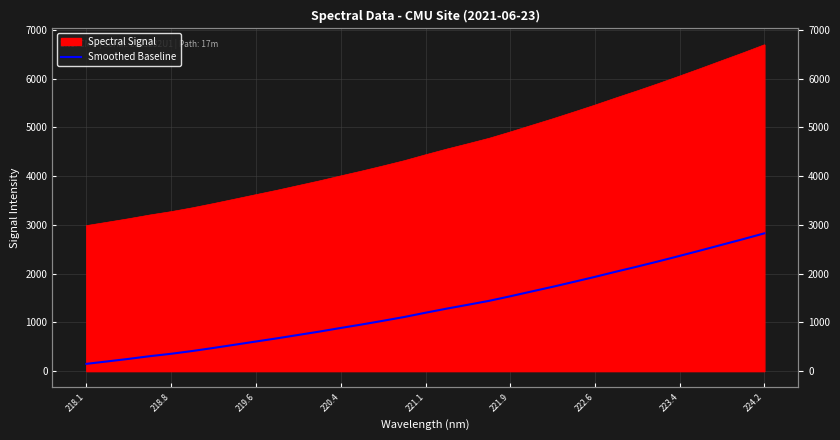

Does the chart display data point markers on the line(s)?

No